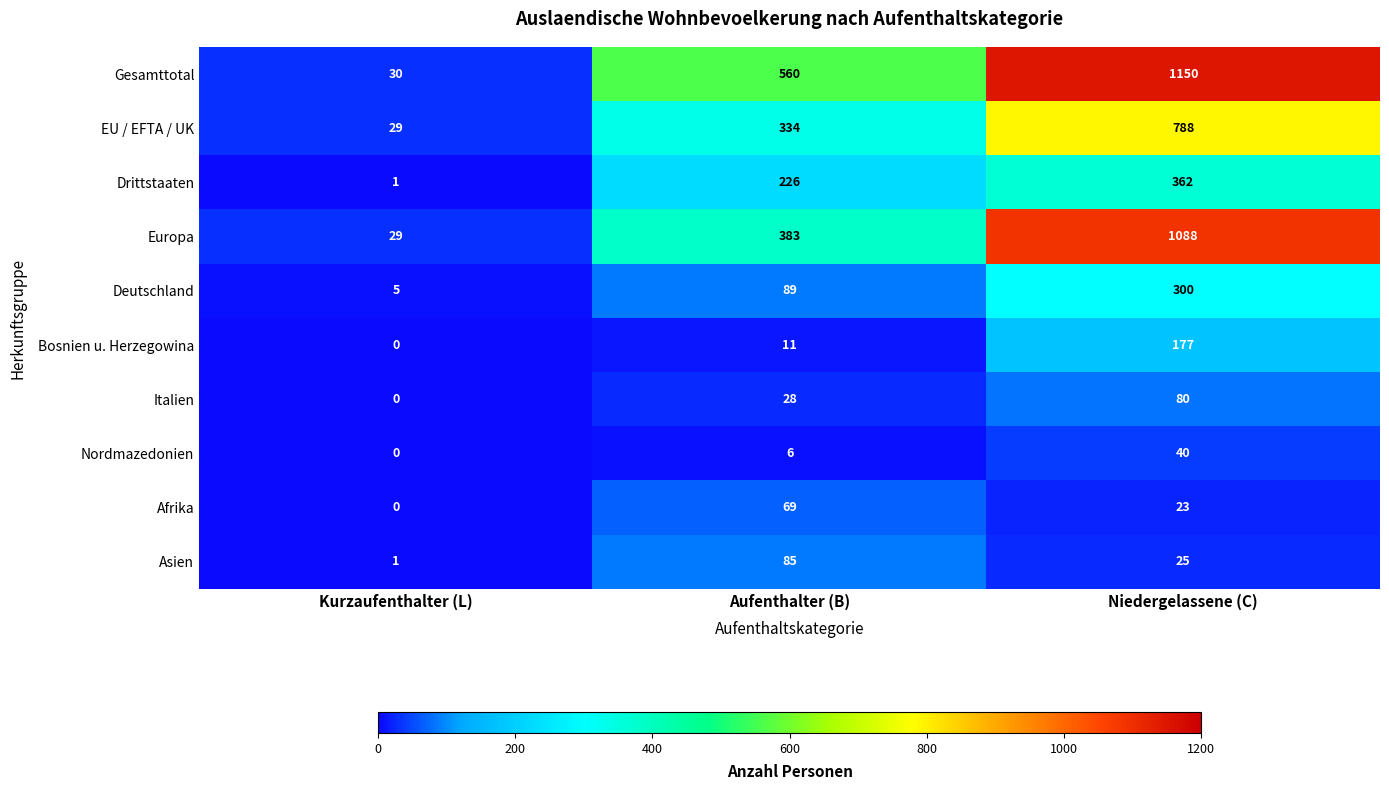

Count the Afrika values in the range 0 to 69.

3